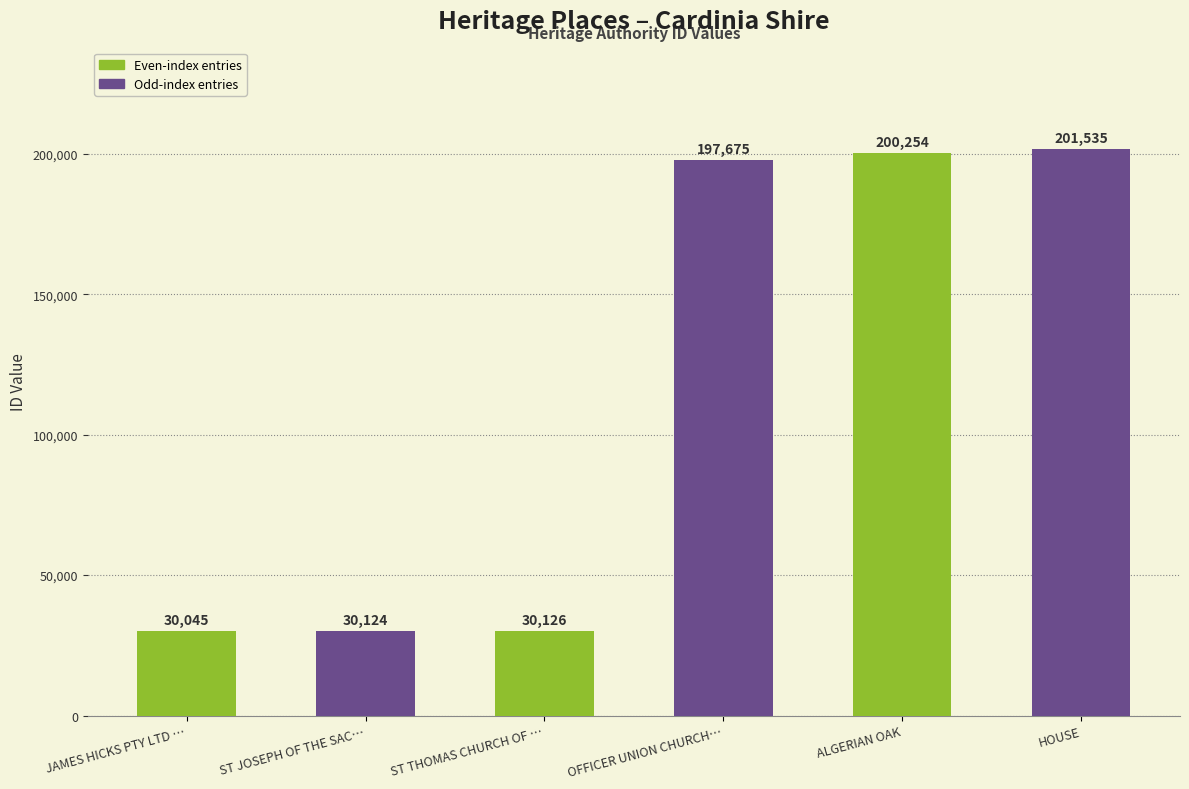

What is the change in value from ALGERIAN OAK to HOUSE?

+1281